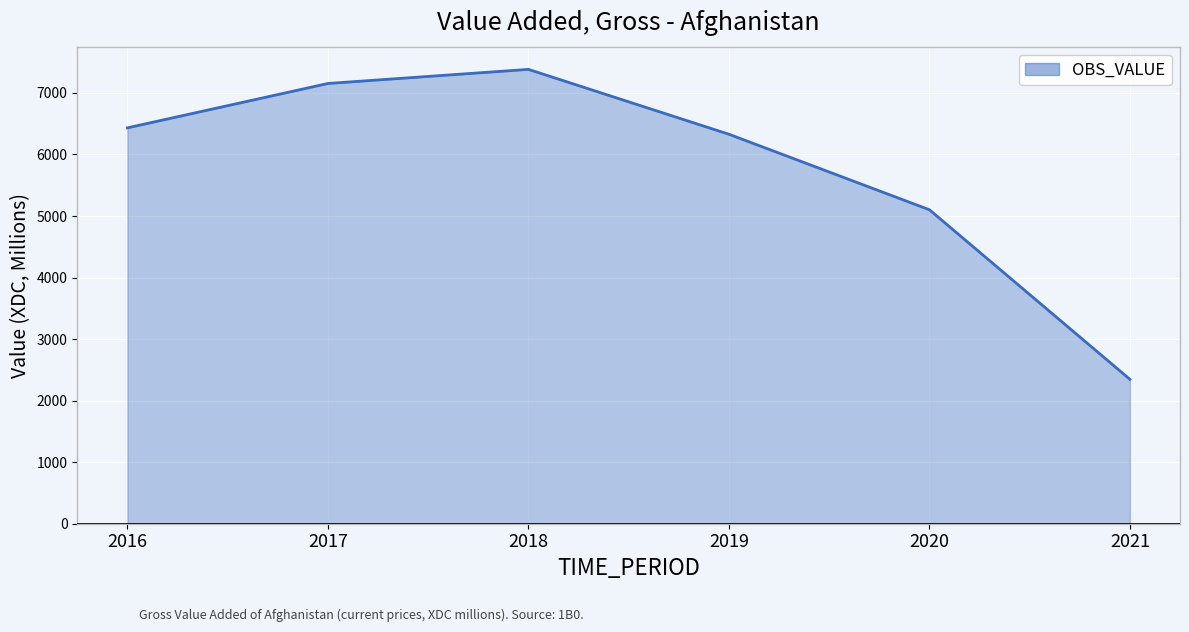

Which has a higher value, 2017 or 2021?

2017